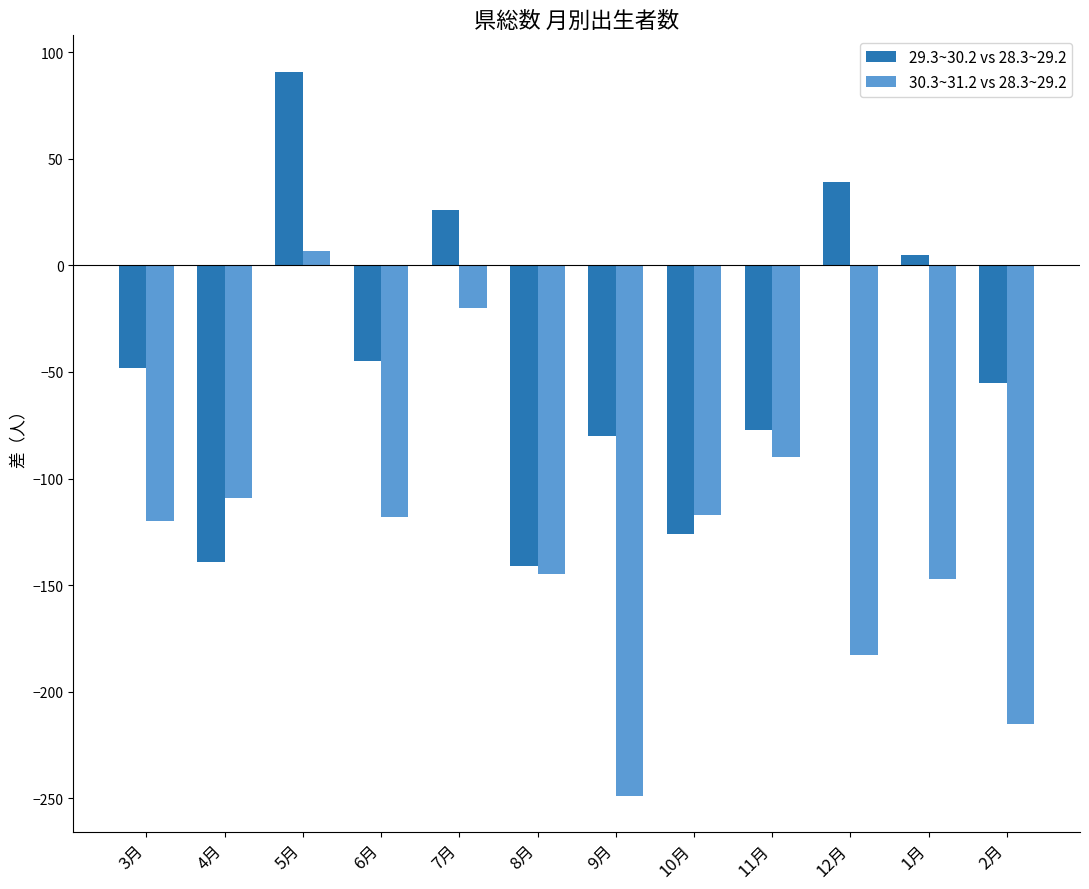

How many series are shown in this chart?

2